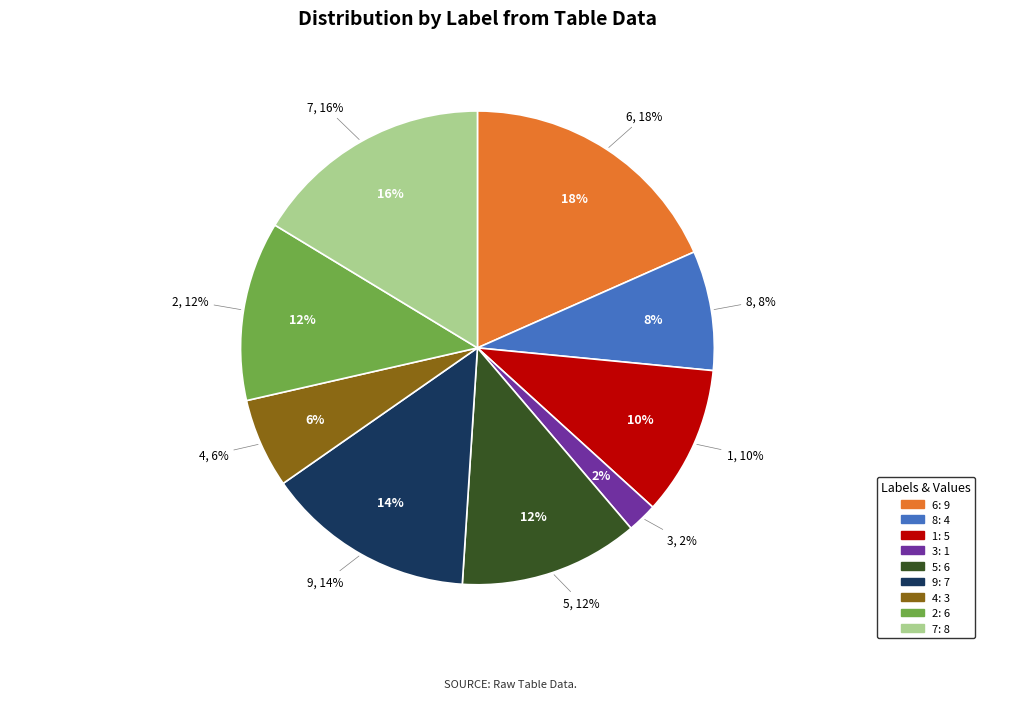

Rank the categories by value from lowest to highest.

3, 4, 8, 1, 5, 2, 9, 7, 6